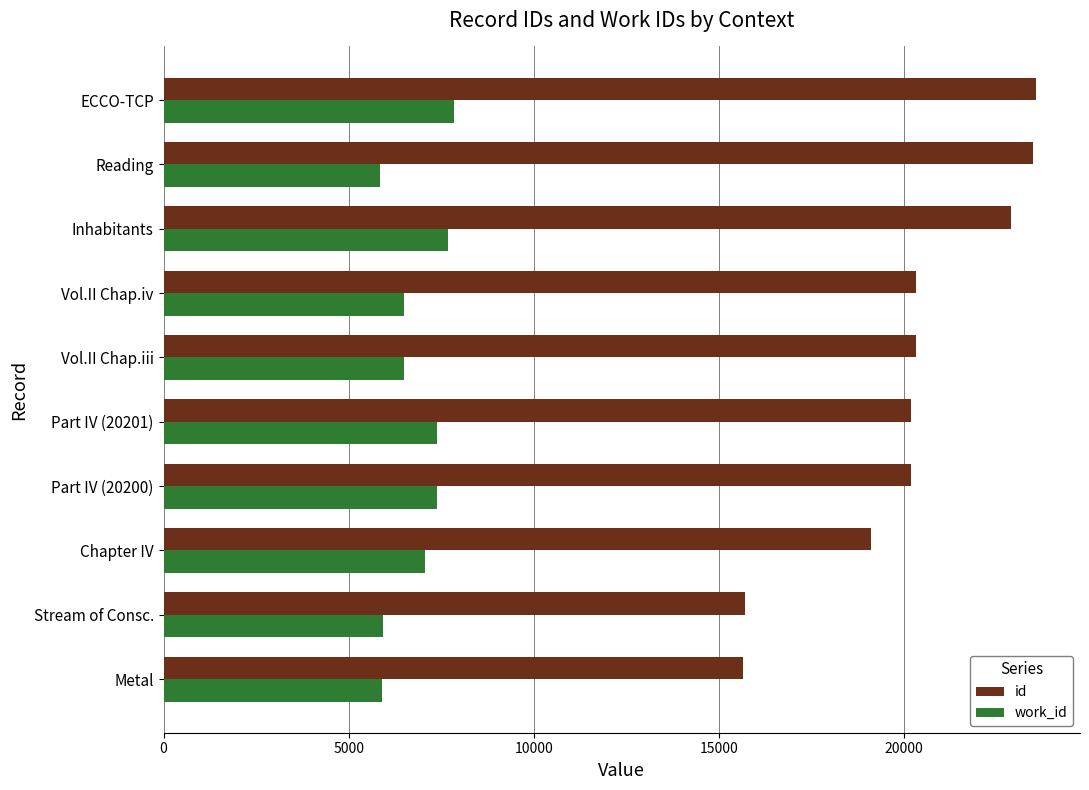

At Vol.II Chap.iii, list the series in order from smallest to largest.

work_id, id